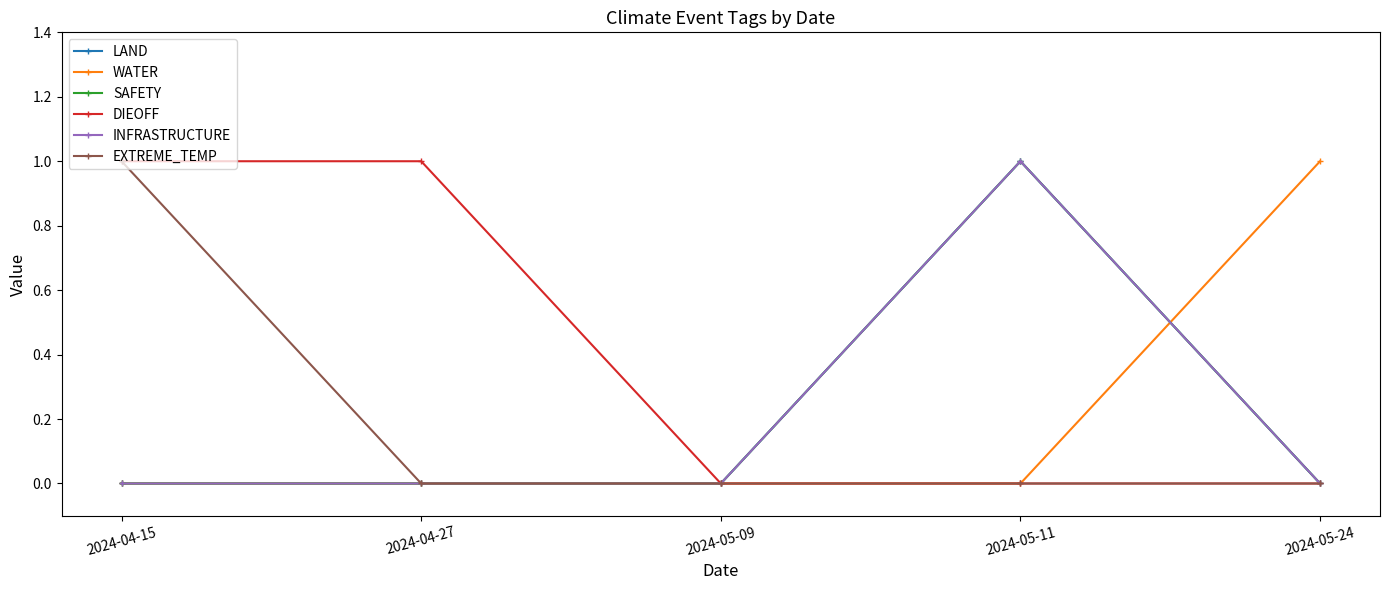

Is it true that EXTREME_TEMP equals 1 at 2024-04-27?

False